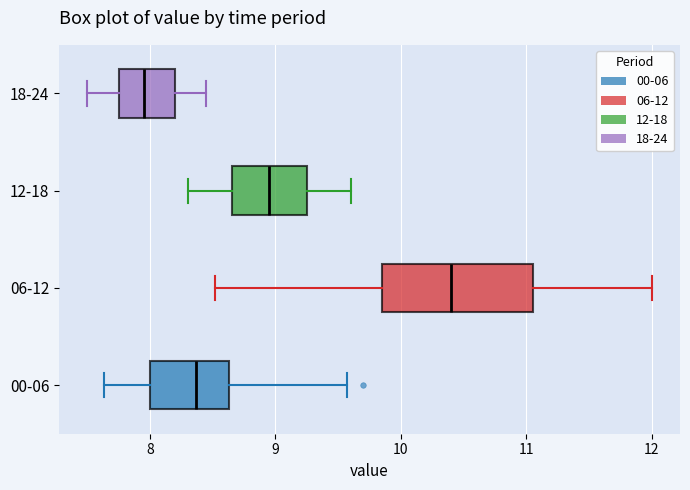

Reading bottom to top, transcribe this box plot: for each box, give where its median line is, the range the box spans, and where its two whiskers end, as read against the x-axis. The values are not printed on the chart, so give them approximately, as read against the axis.

00-06: median 8.4, box 8.0 to 8.6, whiskers 7.6 to 9.6
06-12: median 10.4, box 9.9 to 11.1, whiskers 8.5 to 12.0
12-18: median 9.0, box 8.7 to 9.3, whiskers 8.3 to 9.6
18-24: median 8.0, box 7.8 to 8.2, whiskers 7.5 to 8.5